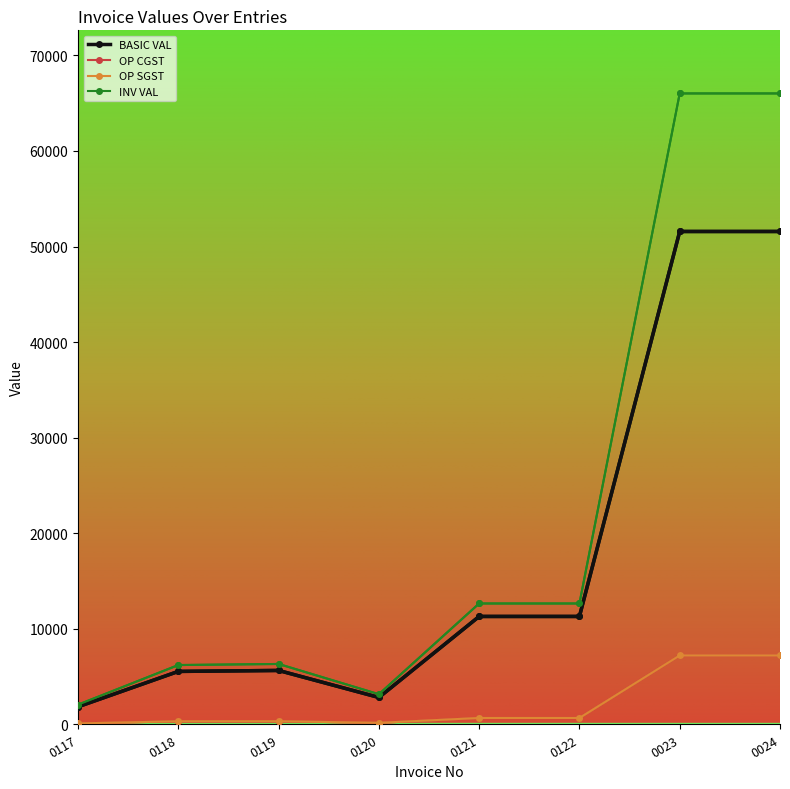

At which category is the sum across all series the highest?

0023